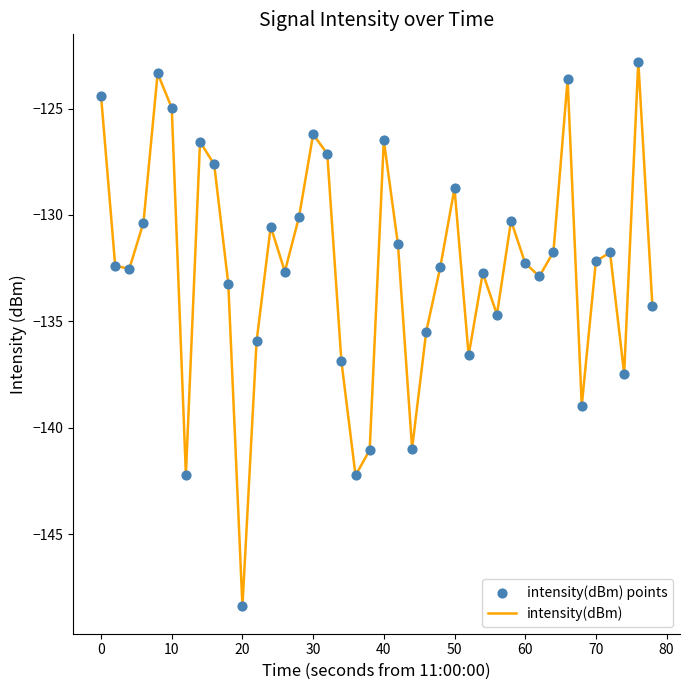

What is the difference between the maximum and minimum values?

25.6